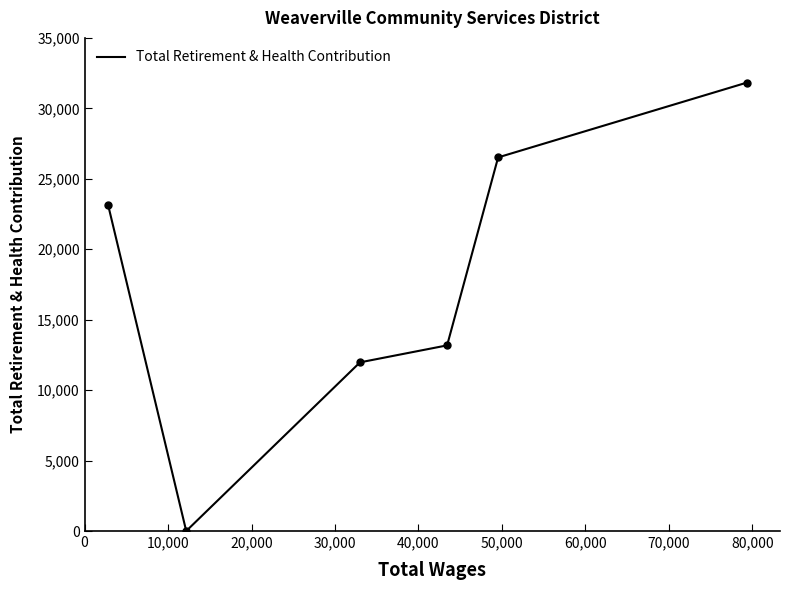

How many interior local valleys (lower than both neighbors) does the data have?

1